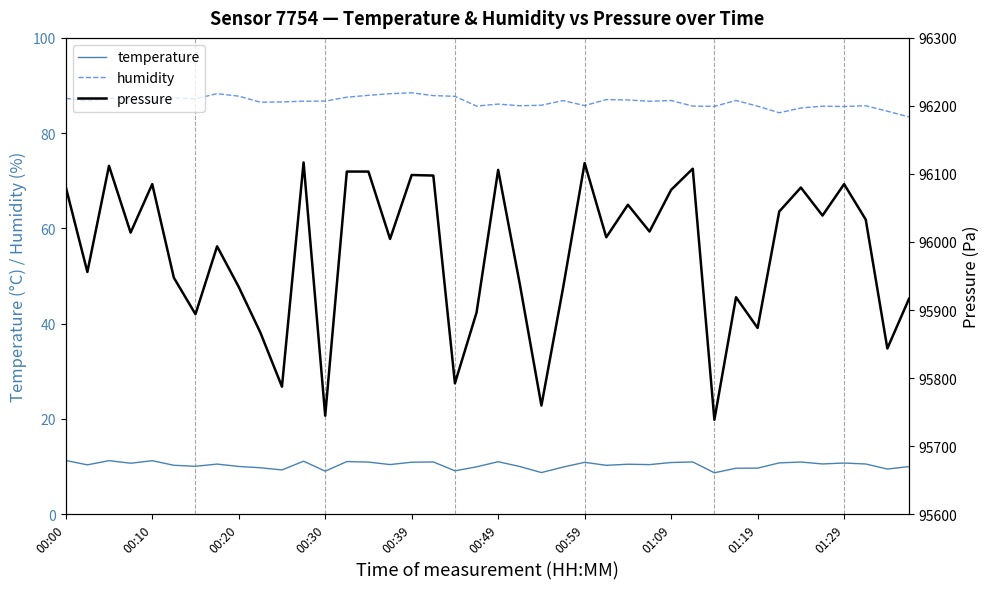

What is the highest value of the humidity series?

88.5